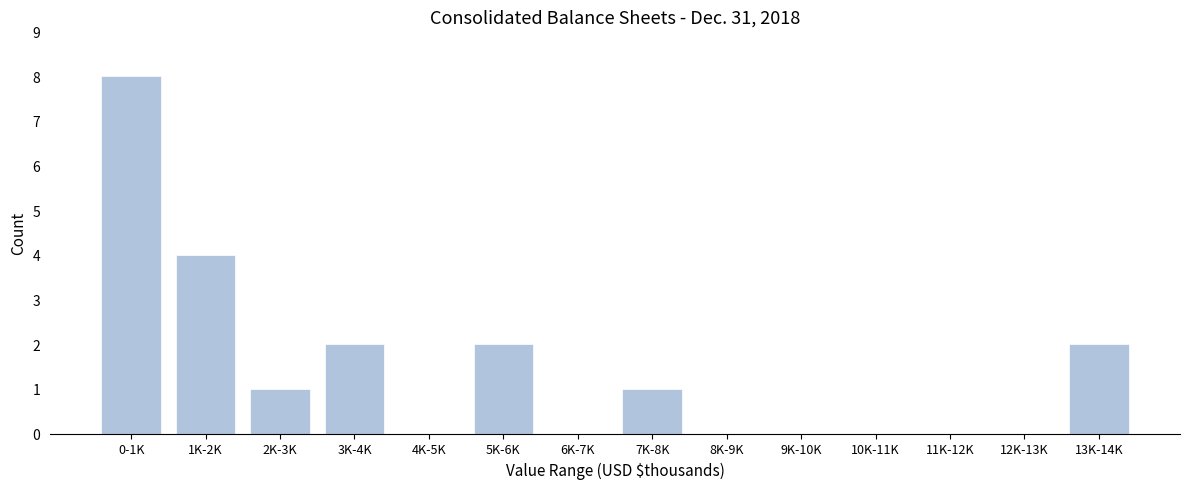

Reading left to right, transcribe all the data shown in this chart.

0-1K=8	1K-2K=4	2K-3K=1	3K-4K=2	4K-5K=0	5K-6K=2	6K-7K=0	7K-8K=1	8K-9K=0	9K-10K=0	10K-11K=0	11K-12K=0	12K-13K=0	13K-14K=2